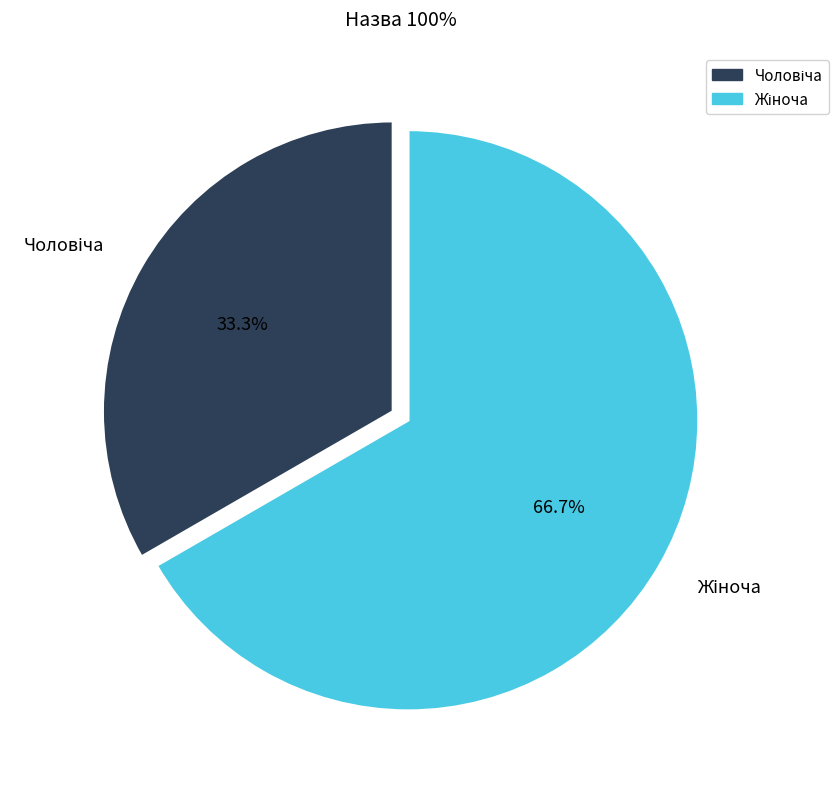

Is there a majority slice in this chart?

Yes